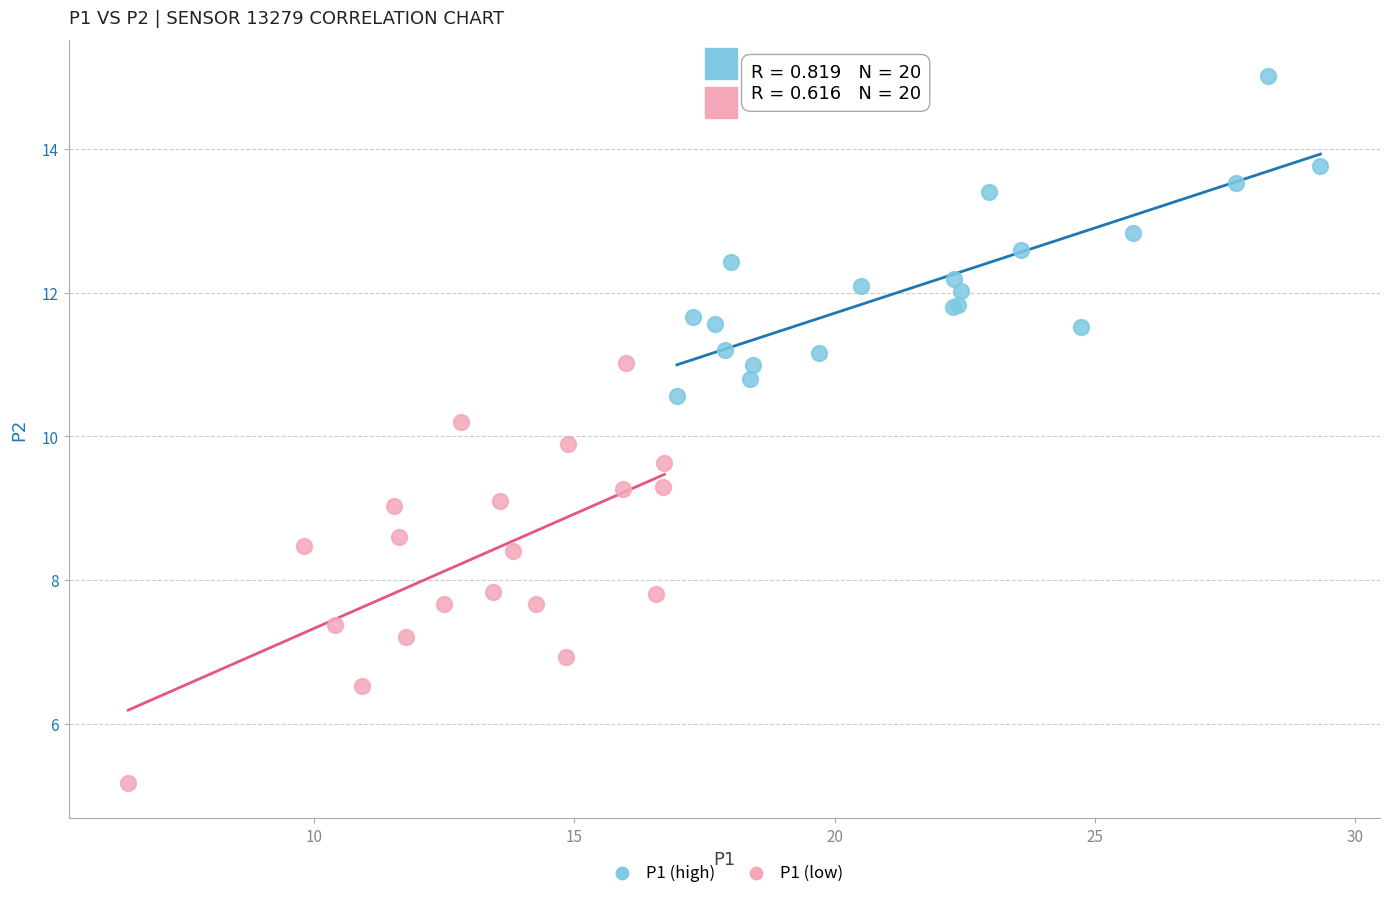

Which series contains the lowest Y value?

P1 (low)